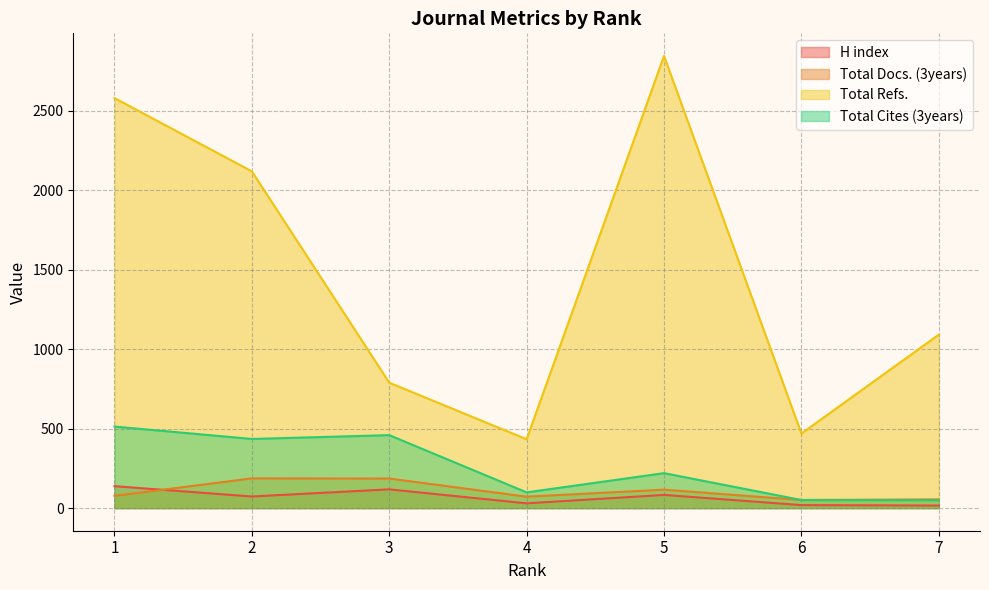

The value of H index at 4 is 21. True or false?

False